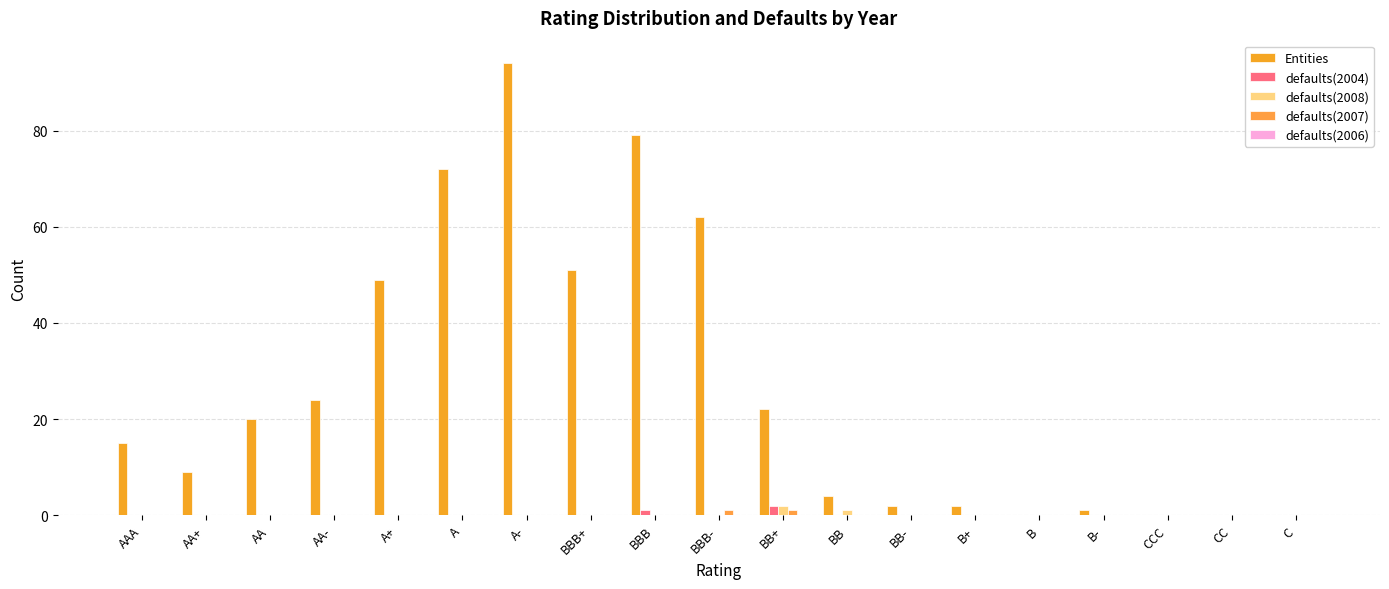

Which series has the largest range (max minus min)?

Entities